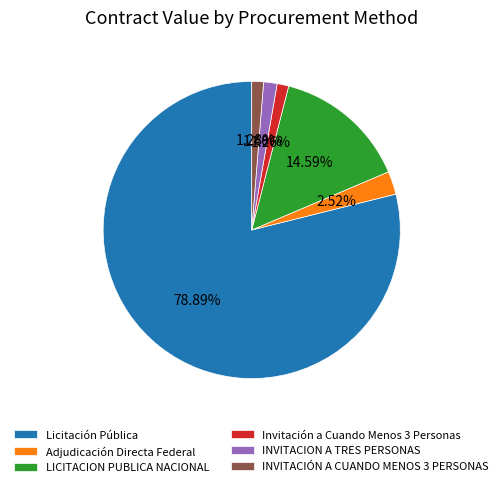

Which has a higher value, INVITACIÓN A CUANDO MENOS 3 PERSONAS or Licitación Pública?

Licitación Pública